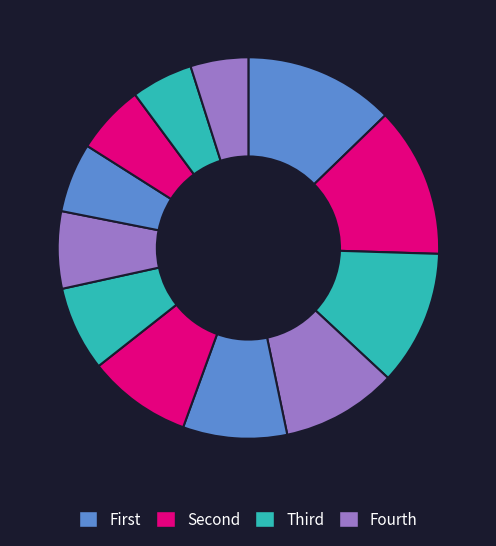

How many segments does this pie chart have?

12